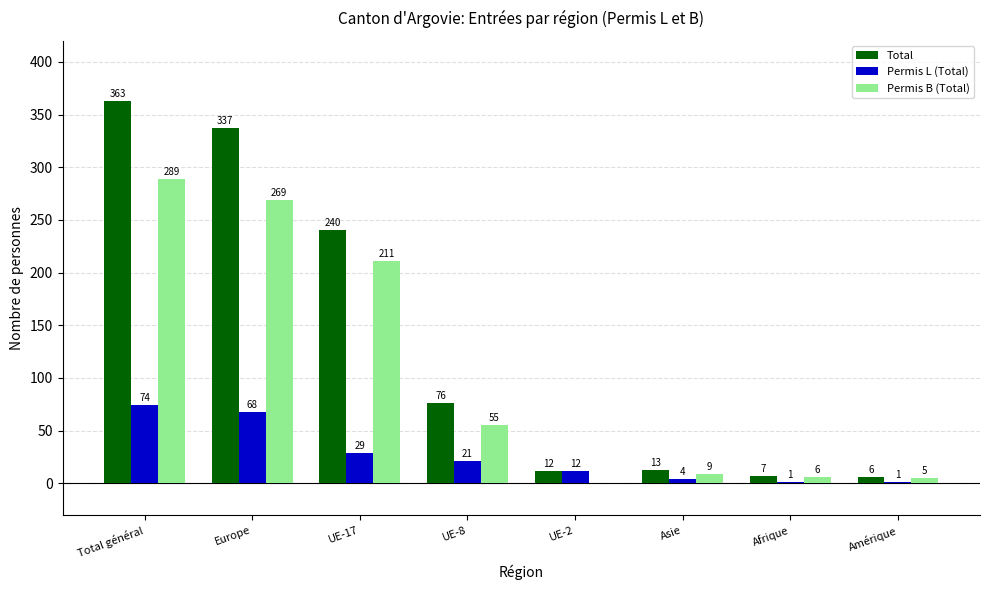

The value of Permis B (Total) at UE-2 is 112. True or false?

False